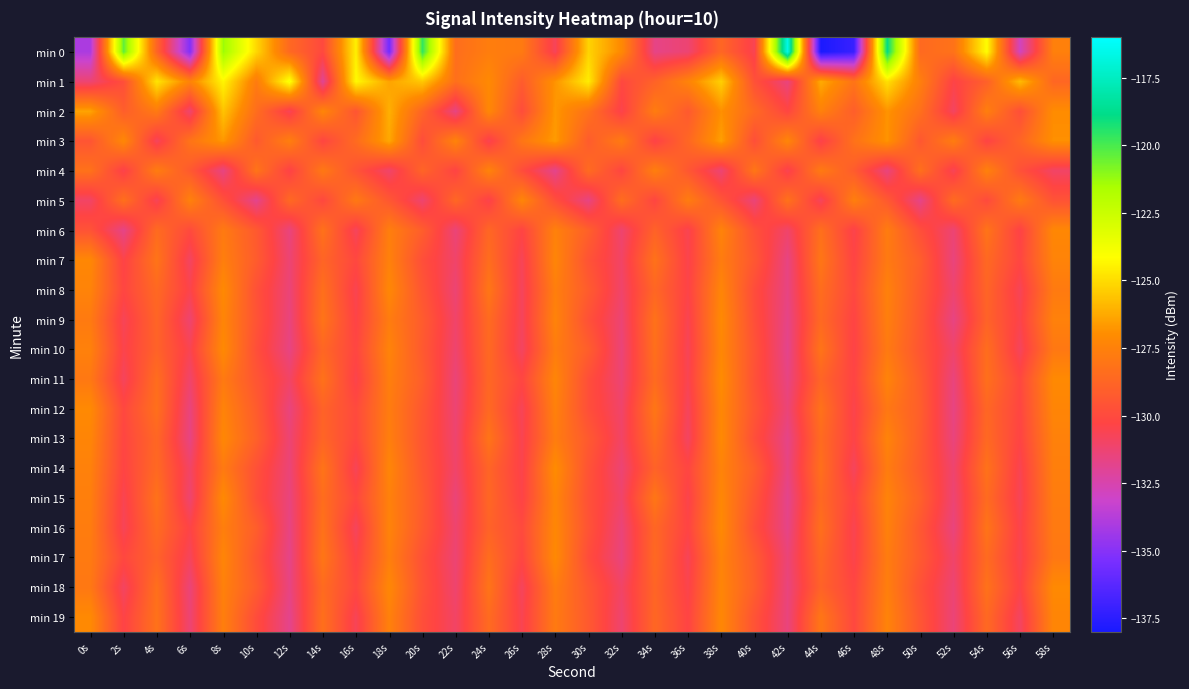

Reading right to left, list all the values displayed in this chart.

min 0: 58s=-127.6	56s=-132.9	54s=-124.2	52s=-128.2	50s=-128.6	48s=-118.9	46s=-137.1	44s=-137.9	42s=-116.6	40s=-130.6	38s=-128.7	36s=-131.3	34s=-131.7	32s=-127.1	30s=-125.2	28s=-130.8	26s=-127.8	24s=-127.7	22s=-128.4	20s=-119.6	18s=-135.6	16s=-124.5	14s=-130.1	12s=-128.6	10s=-125.1	8s=-121.3	6s=-135.1	4s=-128.8	2s=-120.4	0s=-134.0
min 1: 58s=-128.7	56s=-125.8	54s=-129.0	52s=-130.4	50s=-127.6	48s=-124.9	46s=-128.1	44s=-126.2	42s=-131.5	40s=-129.7	38s=-125.3	36s=-127.4	34s=-128.9	32s=-130.1	30s=-124.6	28s=-126.8	26s=-129.2	24s=-127.1	22s=-128.3	20s=-125.5	18s=-126.4	16s=-124.3	14s=-132.0	12s=-123.9	10s=-127.7	8s=-124.4	6s=-127.4	4s=-124.8	2s=-129.8	0s=-131.3
min 2: 58s=-127.0	56s=-129.8	54s=-127.6	52s=-130.9	50s=-128.3	48s=-126.8	46s=-129.1	44s=-127.5	42s=-130.2	40s=-128.6	38s=-126.9	36s=-129.3	34s=-127.7	32s=-130.5	30s=-128.2	28s=-126.7	26s=-129.9	24s=-127.2	22s=-131.6	20s=-128.8	18s=-126.1	16s=-129.5	14s=-127.3	12s=-130.7	10s=-128.4	8s=-125.6	6s=-131.2	4s=-127.8	2s=-129.1	0s=-126.4
min 3: 58s=-126.9	56s=-128.8	54s=-130.3	52s=-127.7	50s=-129.4	48s=-126.8	46s=-128.2	44s=-130.5	42s=-127.3	40s=-129.8	38s=-126.5	36s=-128.7	34s=-130.4	32s=-127.8	30s=-129.2	28s=-126.6	26s=-128.0	24s=-130.6	22s=-127.4	20s=-129.9	18s=-126.3	16s=-128.5	14s=-130.2	12s=-127.6	10s=-129.3	8s=-126.7	6s=-128.1	4s=-130.8	2s=-127.2	0s=-129.5
min 4: 58s=-131.0	56s=-129.7	54s=-127.5	52s=-130.7	50s=-128.3	48s=-131.5	46s=-129.2	44s=-127.8	42s=-130.6	40s=-128.0	38s=-131.3	36s=-129.4	34s=-127.6	32s=-130.2	30s=-128.5	28s=-131.8	26s=-129.9	24s=-127.4	22s=-130.3	20s=-128.8	18s=-131.1	16s=-129.6	14s=-127.9	12s=-130.4	10s=-128.1	8s=-131.6	6s=-129.3	4s=-127.7	2s=-130.5	0s=-128.2
min 5: 58s=-129.6	56s=-127.8	54s=-130.0	52s=-128.5	50s=-131.7	48s=-129.3	46s=-127.6	44s=-130.8	42s=-128.2	40s=-131.4	38s=-129.5	36s=-127.7	34s=-130.2	32s=-128.4	30s=-131.6	28s=-129.8	26s=-127.3	24s=-130.5	22s=-128.7	20s=-131.2	18s=-129.4	16s=-127.9	14s=-130.1	12s=-128.6	10s=-131.8	8s=-129.7	6s=-127.5	4s=-130.7	2s=-128.3	0s=-131.0
min 6: 58s=-127.2	56s=-130.4	54s=-128.1	52s=-131.3	50s=-129.8	48s=-127.7	46s=-130.5	44s=-128.3	42s=-131.1	40s=-129.7	38s=-127.4	36s=-130.6	34s=-128.9	32s=-131.2	30s=-129.0	28s=-127.5	26s=-130.3	24s=-128.7	22s=-131.4	20s=-129.1	18s=-127.6	16s=-130.8	14s=-128.2	12s=-131.5	10s=-129.3	8s=-127.8	6s=-130.0	4s=-128.5	2s=-131.7	0s=-129.6
min 7: 58s=-127.4	56s=-130.2	54s=-128.6	52s=-131.5	50s=-129.1	48s=-127.8	46s=-130.3	44s=-128.0	42s=-131.6	40s=-129.4	38s=-127.7	36s=-130.5	34s=-128.2	32s=-131.0	30s=-129.6	28s=-127.3	26s=-130.7	24s=-128.4	22s=-131.1	20s=-129.8	18s=-127.5	16s=-130.1	14s=-128.8	12s=-131.3	10s=-129.2	8s=-127.6	6s=-130.9	4s=-128.1	2s=-130.4	0s=-127.2
min 8: 58s=-127.8	56s=-130.7	54s=-128.8	52s=-131.2	50s=-129.3	48s=-127.5	46s=-130.1	44s=-128.4	42s=-131.6	40s=-129.9	38s=-127.3	36s=-130.4	34s=-128.7	32s=-131.1	30s=-129.2	28s=-127.6	26s=-130.8	24s=-128.0	22s=-131.3	20s=-129.5	18s=-127.2	16s=-130.6	14s=-128.3	12s=-131.4	10s=-129.7	8s=-127.1	6s=-130.5	4s=-128.6	2s=-130.2	0s=-127.4
min 9: 58s=-127.5	56s=-130.5	54s=-128.9	52s=-131.6	50s=-129.4	48s=-127.6	46s=-130.3	44s=-128.6	42s=-131.7	40s=-129.8	38s=-127.1	36s=-130.6	34s=-128.2	32s=-131.3	30s=-129.7	28s=-127.4	26s=-130.8	24s=-128.5	22s=-131.1	20s=-129.2	18s=-127.7	16s=-130.4	14s=-128.1	12s=-131.5	10s=-129.6	8s=-127.3	6s=-131.2	4s=-128.8	2s=-130.7	0s=-127.8
min 10: 58s=-127.9	56s=-130.8	54s=-128.4	52s=-131.1	50s=-129.5	48s=-127.8	46s=-130.4	44s=-128.1	42s=-131.8	40s=-129.6	38s=-127.2	36s=-130.7	34s=-128.3	32s=-131.4	30s=-129.1	28s=-127.7	26s=-130.9	24s=-128.6	22s=-131.2	20s=-129.3	18s=-127.4	16s=-130.2	14s=-128.7	12s=-131.6	10s=-129.8	8s=-127.1	6s=-130.6	4s=-128.9	2s=-130.5	0s=-127.5
min 11: 58s=-127.1	56s=-130.1	54s=-128.3	52s=-131.5	50s=-129.2	48s=-127.4	46s=-130.3	44s=-128.8	42s=-131.6	40s=-129.7	38s=-127.0	36s=-130.6	34s=-128.5	32s=-131.3	30s=-129.8	28s=-127.3	26s=-130.2	24s=-128.7	22s=-131.4	20s=-129.1	18s=-127.6	16s=-130.5	14s=-128.2	12s=-131.0	10s=-129.5	8s=-127.8	6s=-131.1	4s=-128.4	2s=-130.8	0s=-127.9
min 12: 58s=-127.3	56s=-130.2	54s=-128.7	52s=-131.6	50s=-129.1	48s=-127.9	46s=-130.5	44s=-128.2	42s=-131.4	40s=-129.5	38s=-127.2	36s=-130.8	34s=-128.0	32s=-131.1	30s=-129.8	28s=-127.5	26s=-130.7	24s=-128.6	22s=-131.3	20s=-129.4	18s=-127.7	16s=-130.0	14s=-128.9	12s=-131.5	10s=-129.2	8s=-127.4	6s=-131.5	4s=-128.3	2s=-130.1	0s=-127.1
min 13: 58s=-127.5	56s=-130.3	54s=-128.6	52s=-131.5	50s=-129.2	48s=-127.4	46s=-130.4	44s=-128.5	42s=-131.7	40s=-129.8	38s=-127.1	36s=-130.9	34s=-128.4	32s=-131.0	30s=-129.3	28s=-127.7	26s=-130.6	24s=-128.1	22s=-131.2	20s=-129.5	18s=-127.6	16s=-130.1	14s=-128.8	12s=-131.3	10s=-129.0	8s=-127.2	6s=-131.6	4s=-128.7	2s=-130.2	0s=-127.3
min 14: 58s=-127.6	56s=-130.6	54s=-128.2	52s=-131.2	50s=-129.3	48s=-127.7	46s=-130.8	44s=-128.3	42s=-131.6	40s=-129.1	38s=-127.4	36s=-130.2	34s=-128.9	32s=-131.3	30s=-129.6	28s=-127.0	26s=-130.5	24s=-128.8	22s=-131.1	20s=-129.4	18s=-127.3	16s=-130.7	14s=-128.1	12s=-131.4	10s=-129.7	8s=-127.8	6s=-131.0	4s=-128.6	2s=-130.3	0s=-127.5
min 15: 58s=-127.7	56s=-130.7	54s=-128.5	52s=-131.3	50s=-129.0	48s=-127.4	46s=-130.3	44s=-128.6	42s=-131.8	40s=-129.5	38s=-127.2	36s=-130.5	34s=-128.0	32s=-131.1	30s=-129.7	28s=-127.3	26s=-130.4	24s=-128.7	22s=-131.4	20s=-129.2	18s=-127.5	16s=-130.1	14s=-128.4	12s=-131.5	10s=-129.8	8s=-127.1	6s=-131.2	4s=-128.2	2s=-130.6	0s=-127.6
min 16: 58s=-127.8	56s=-130.5	54s=-128.1	52s=-131.5	50s=-129.4	48s=-127.5	46s=-130.6	44s=-128.3	42s=-131.7	40s=-129.8	38s=-127.1	36s=-130.3	34s=-128.7	32s=-131.4	30s=-129.6	28s=-127.2	26s=-130.0	24s=-128.9	22s=-131.2	20s=-129.3	18s=-127.4	16s=-130.8	14s=-128.2	12s=-131.6	10s=-129.1	8s=-127.6	6s=-130.4	4s=-128.5	2s=-130.7	0s=-127.7
min 17: 58s=-127.9	56s=-130.6	54s=-128.5	52s=-131.1	50s=-129.3	48s=-127.7	46s=-130.5	44s=-128.7	42s=-131.4	40s=-129.2	38s=-127.4	36s=-130.7	34s=-128.6	32s=-131.5	30s=-129.9	28s=-127.1	26s=-130.2	24s=-128.4	22s=-131.3	20s=-129.7	18s=-127.6	16s=-130.4	14s=-128.0	12s=-131.7	10s=-129.5	8s=-127.3	6s=-130.8	4s=-128.9	2s=-130.1	0s=-127.8
min 18: 58s=-127.1	56s=-130.4	54s=-128.2	52s=-131.3	50s=-129.7	48s=-127.6	46s=-130.2	44s=-128.9	42s=-131.5	40s=-129.1	38s=-127.3	36s=-130.5	34s=-128.8	32s=-131.0	30s=-129.4	28s=-127.7	26s=-130.8	24s=-128.1	22s=-131.2	20s=-129.6	18s=-127.2	16s=-130.1	14s=-128.5	12s=-131.6	10s=-129.2	8s=-127.5	6s=-131.4	4s=-128.3	2s=-130.9	0s=-127.9
min 19: 58s=-127.3	56s=-130.9	54s=-128.6	52s=-131.4	50s=-129.5	48s=-127.4	46s=-130.1	44s=-128.0	42s=-131.5	40s=-129.6	38s=-127.2	36s=-130.3	34s=-128.7	32s=-131.2	30s=-129.3	28s=-127.8	26s=-130.6	24s=-128.5	22s=-131.0	20s=-129.8	18s=-127.5	16s=-130.7	14s=-128.3	12s=-131.8	10s=-129.9	8s=-127.6	6s=-131.3	4s=-128.2	2s=-130.4	0s=-127.1